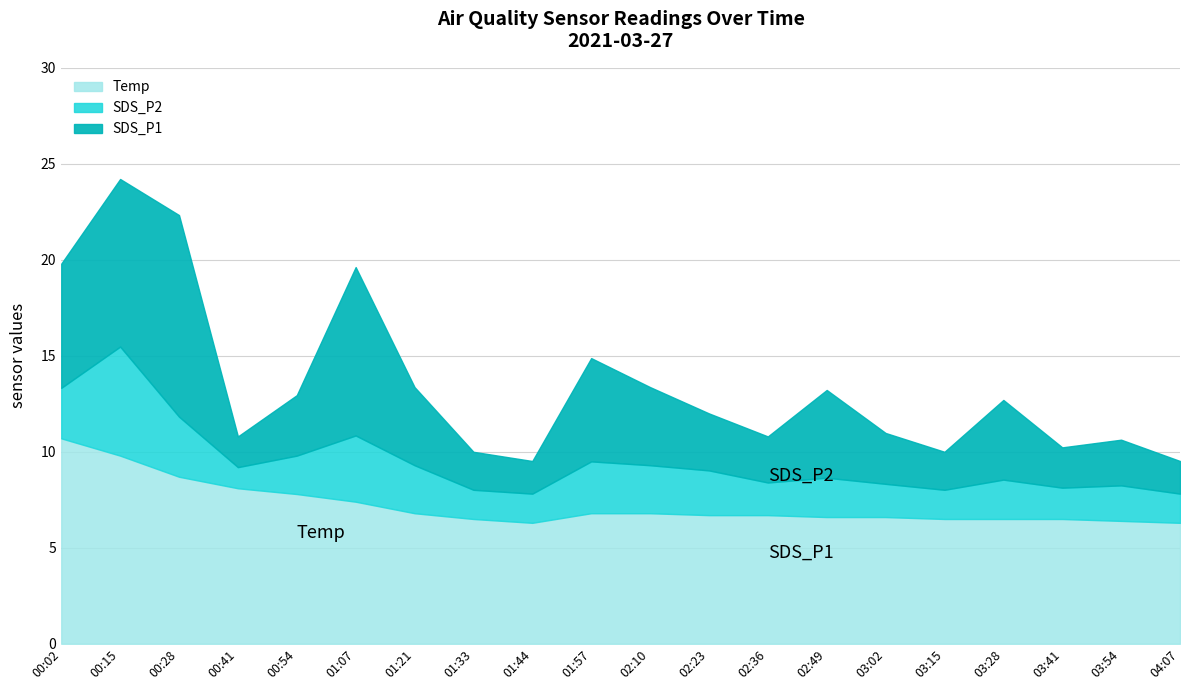

List the labels in order of SDS_P2 value, largest first.

00:15, 01:07, 00:28, 01:57, 00:02, 01:21, 02:10, 02:23, 02:49, 03:28, 00:54, 03:54, 03:02, 02:36, 03:41, 01:33, 01:44, 03:15, 04:07, 00:41